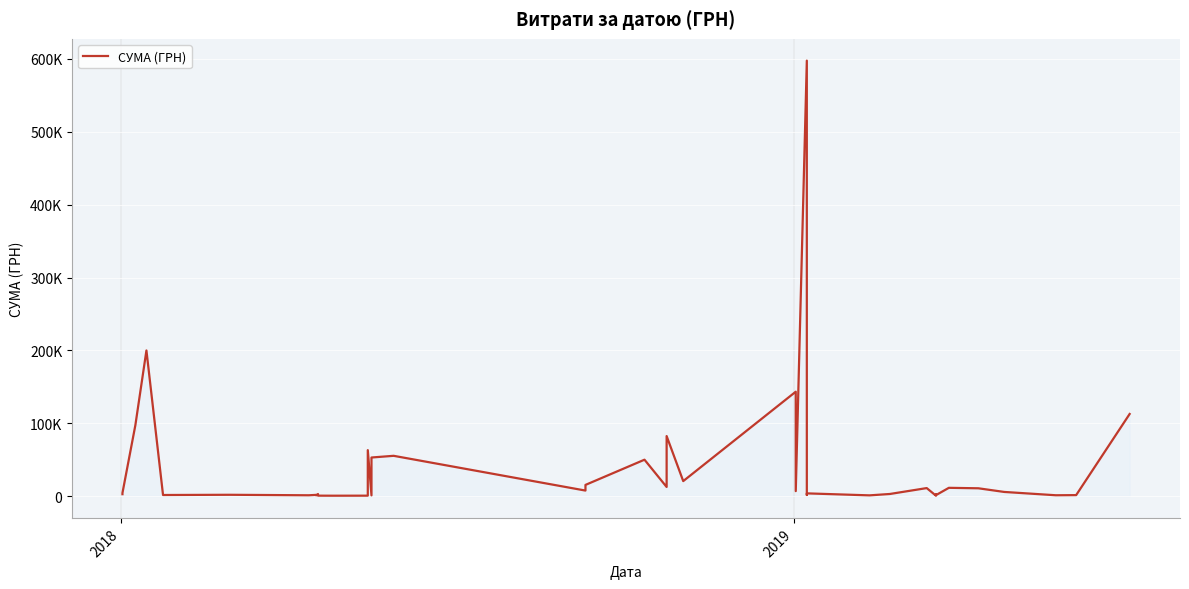

How many lines are shown in the chart?

1